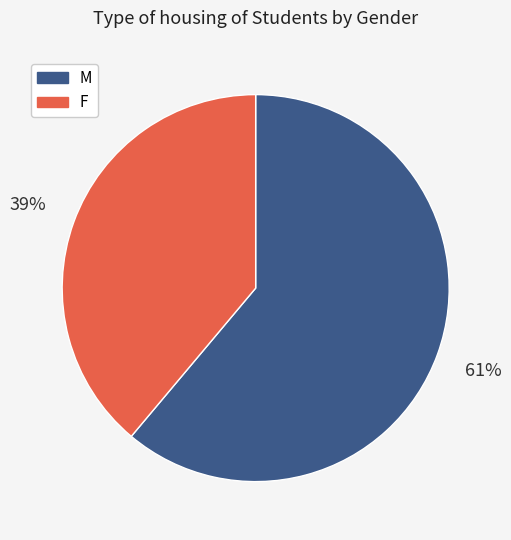

What percentage is the F slice, to the nearest percent?

39%